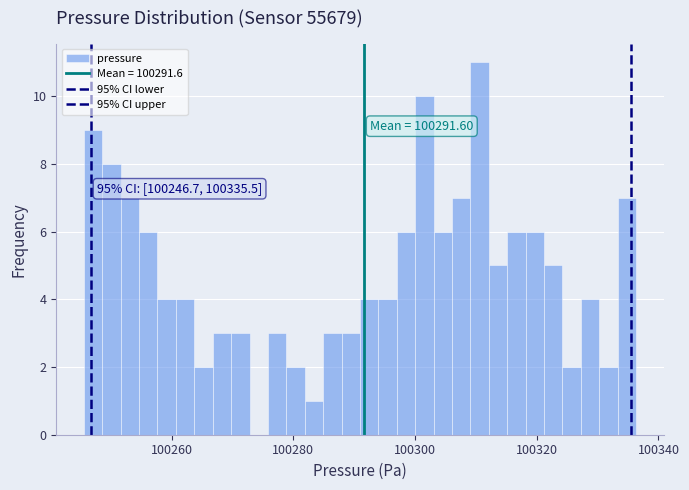

Read against the x-axis, roughly where is the centre of the tallest bar?

100310